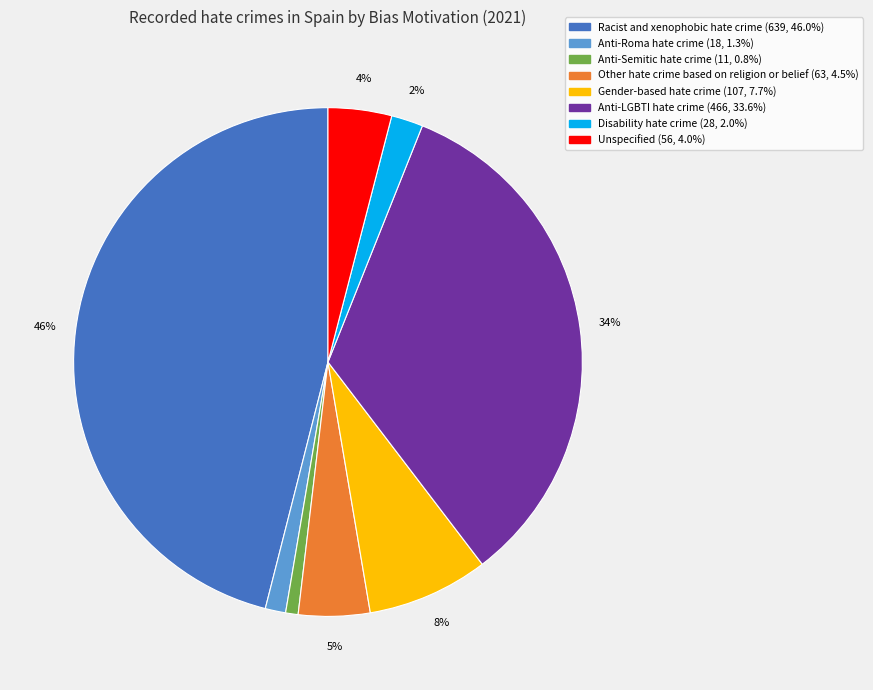

How many segments does this pie chart have?

8